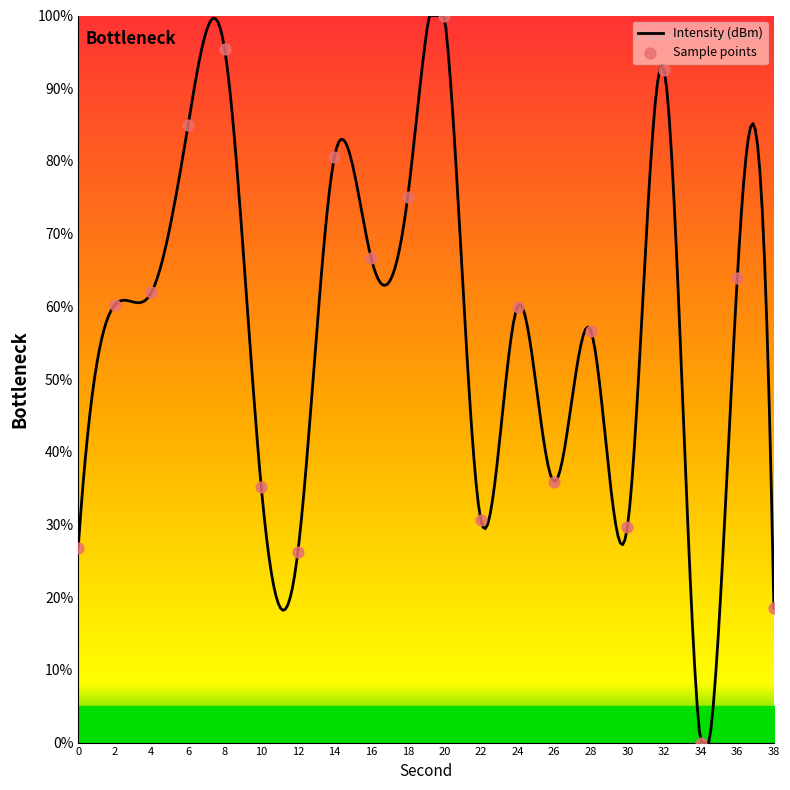

Which has a higher value, 32 or 12?

32